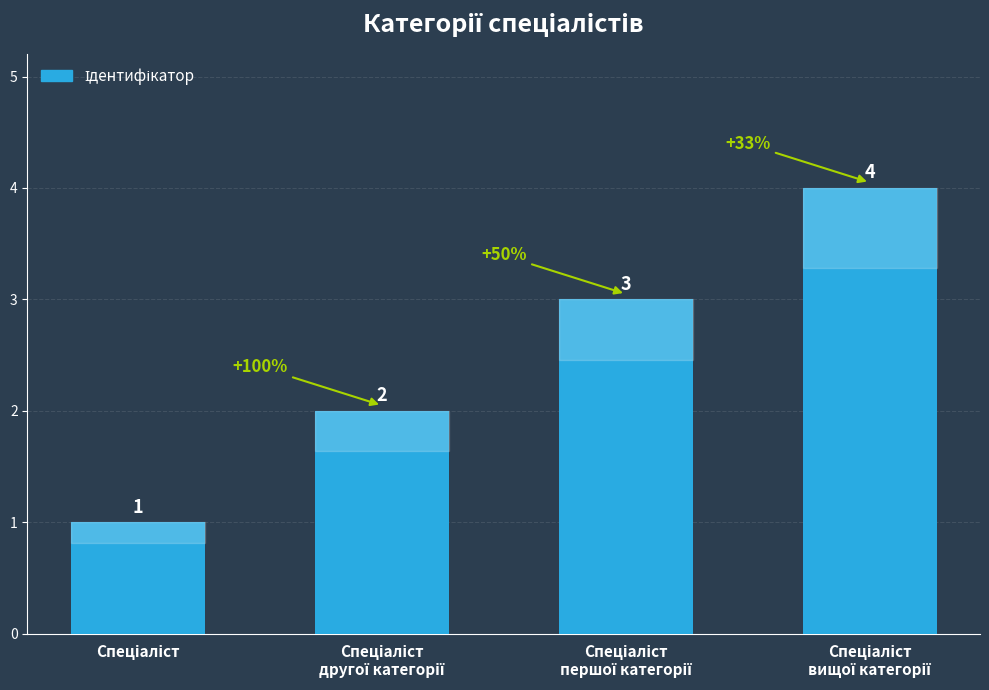

What is the greatest value displayed?

4